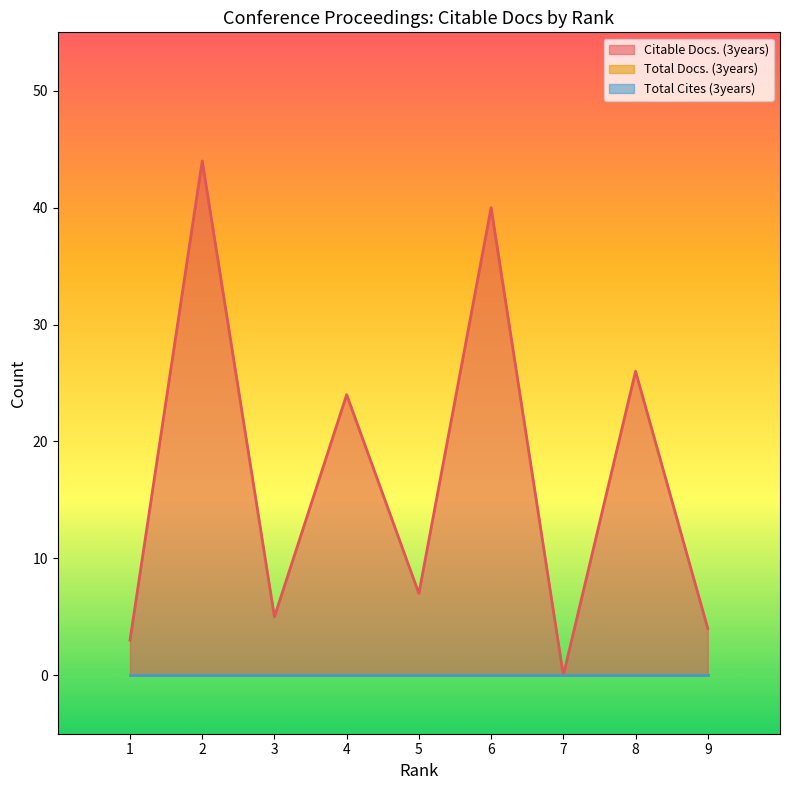

What is the average value of the Citable Docs. (3years) series?

17